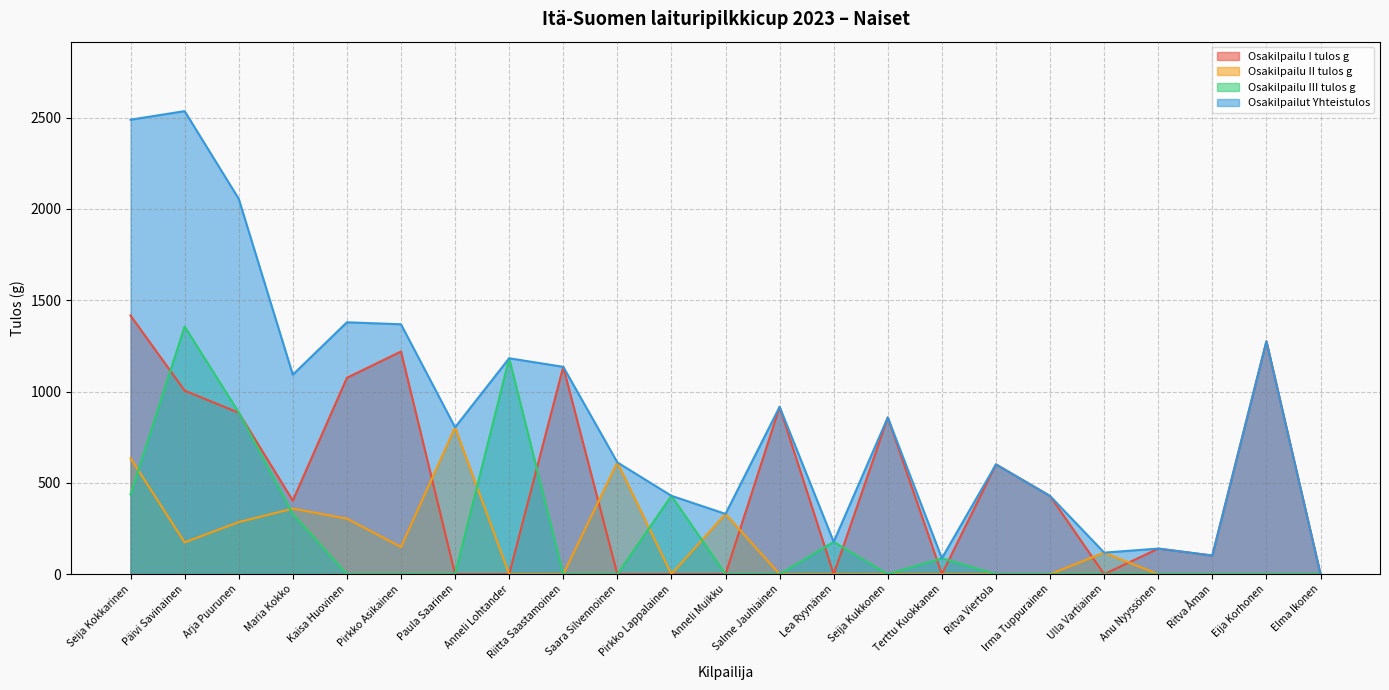

What is the difference between the maximum and minimum values in the Osakilpailut Yhteistulos series?

2535